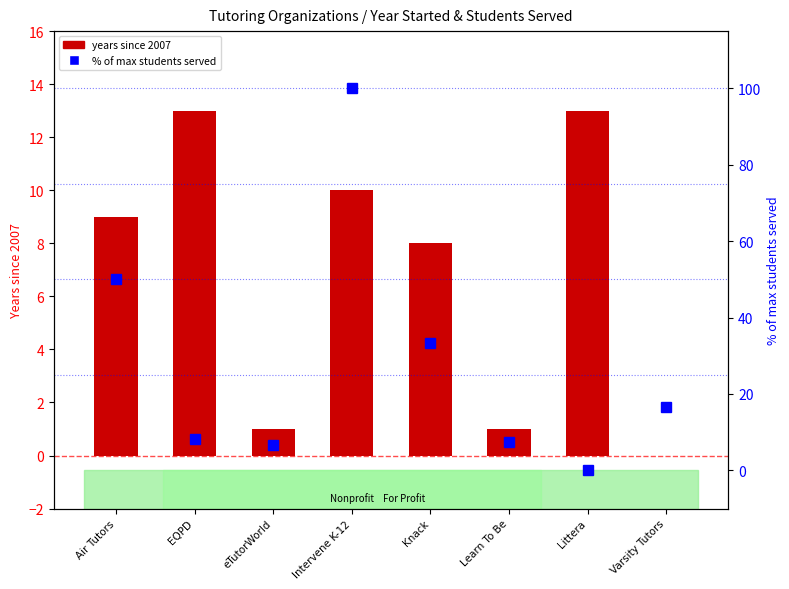

How many bars are there in total?

8